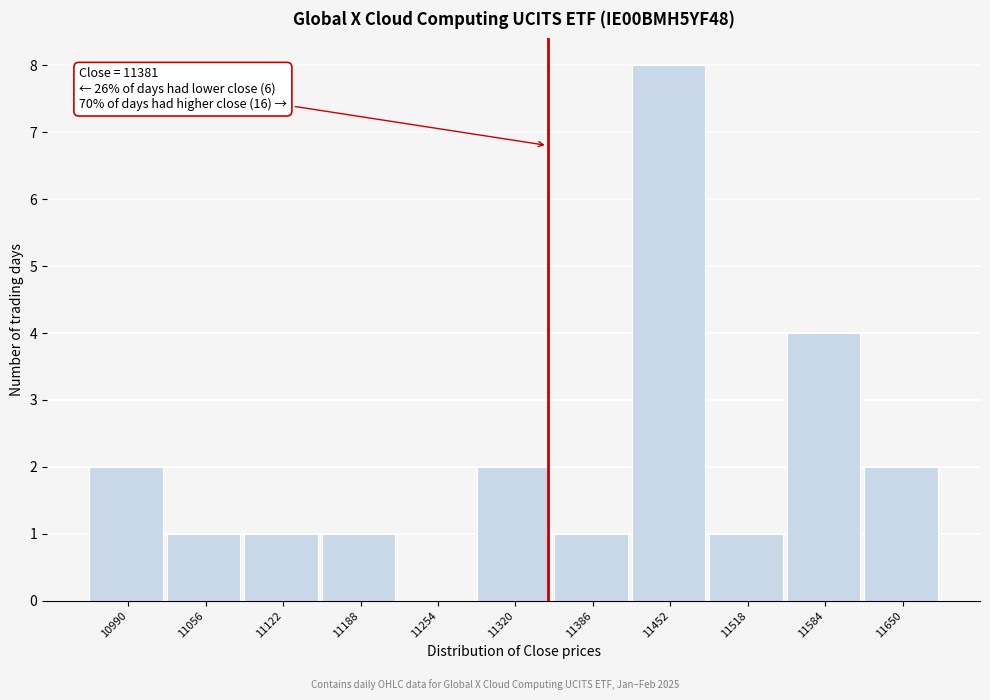

Reading left to right, extract all data points from this chart.

10990=2	11056=1	11122=1	11188=1	11254=0	11320=2	11386=1	11452=8	11518=1	11584=4	11650=2